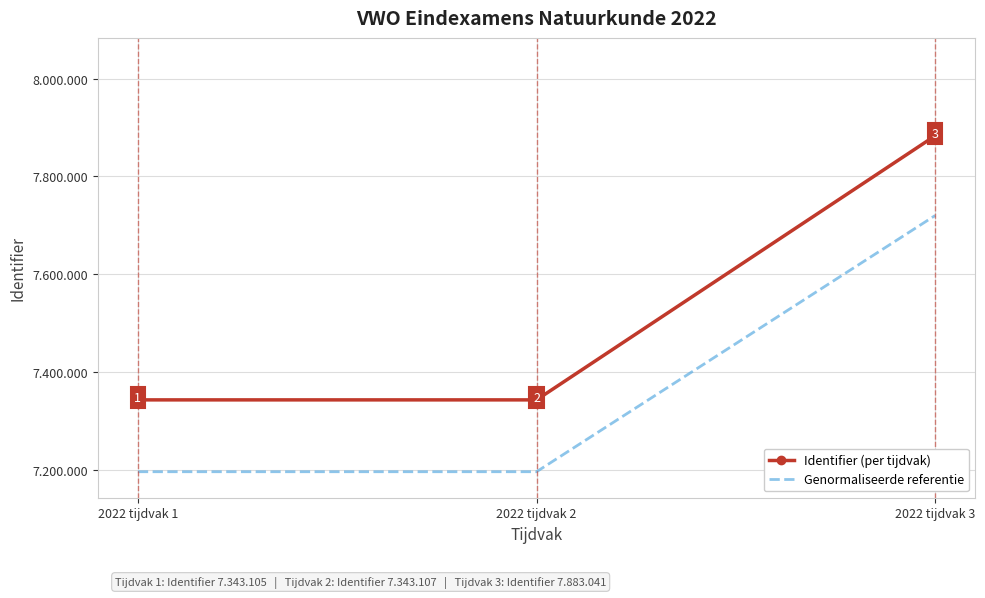

What are all the series names shown in the legend?

Identifier (per tijdvak), Genormaliseerde referentie